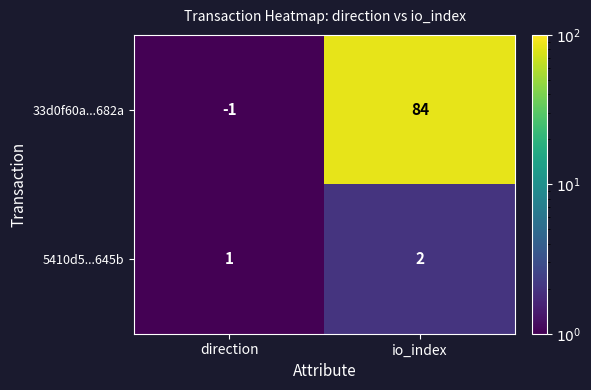

Which series changed the most between direction and io_index?

33d0f60a...682a